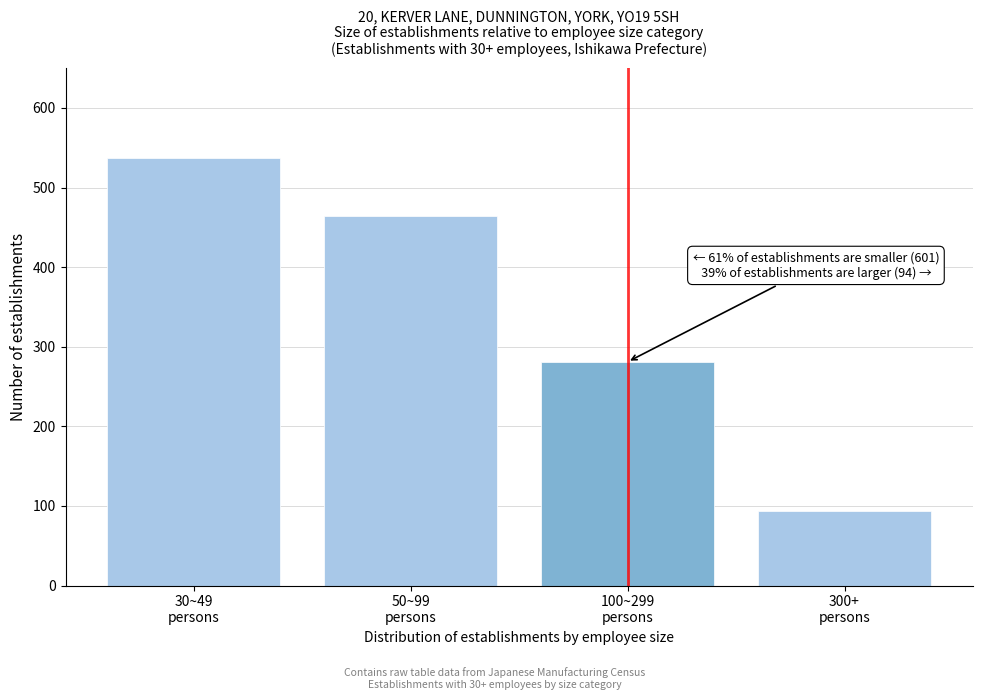

Reading left to right, list all the values displayed in this chart.

537	464	281	94